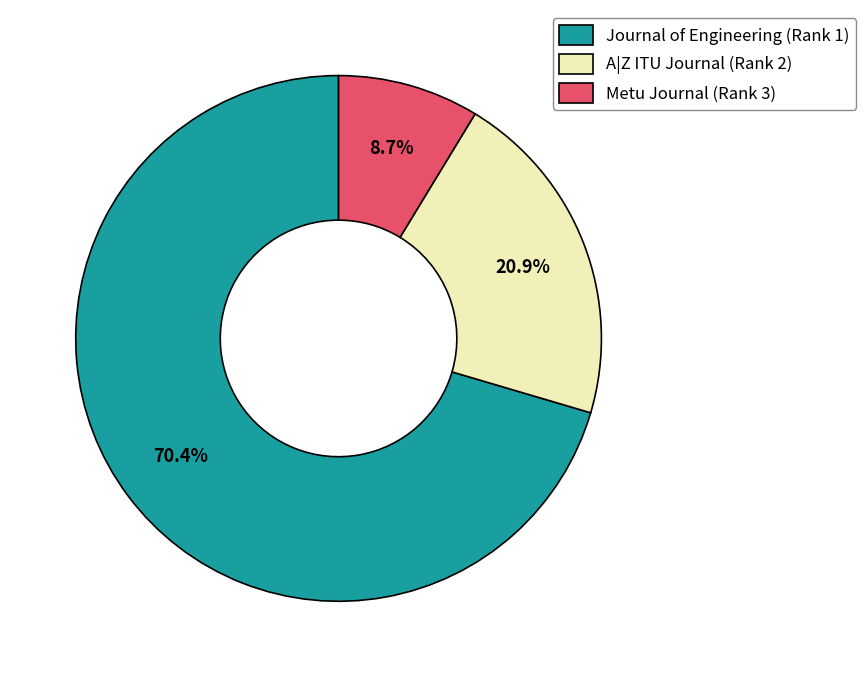

Which category has the smallest portion of the pie?

Metu Journal (Rank 3)